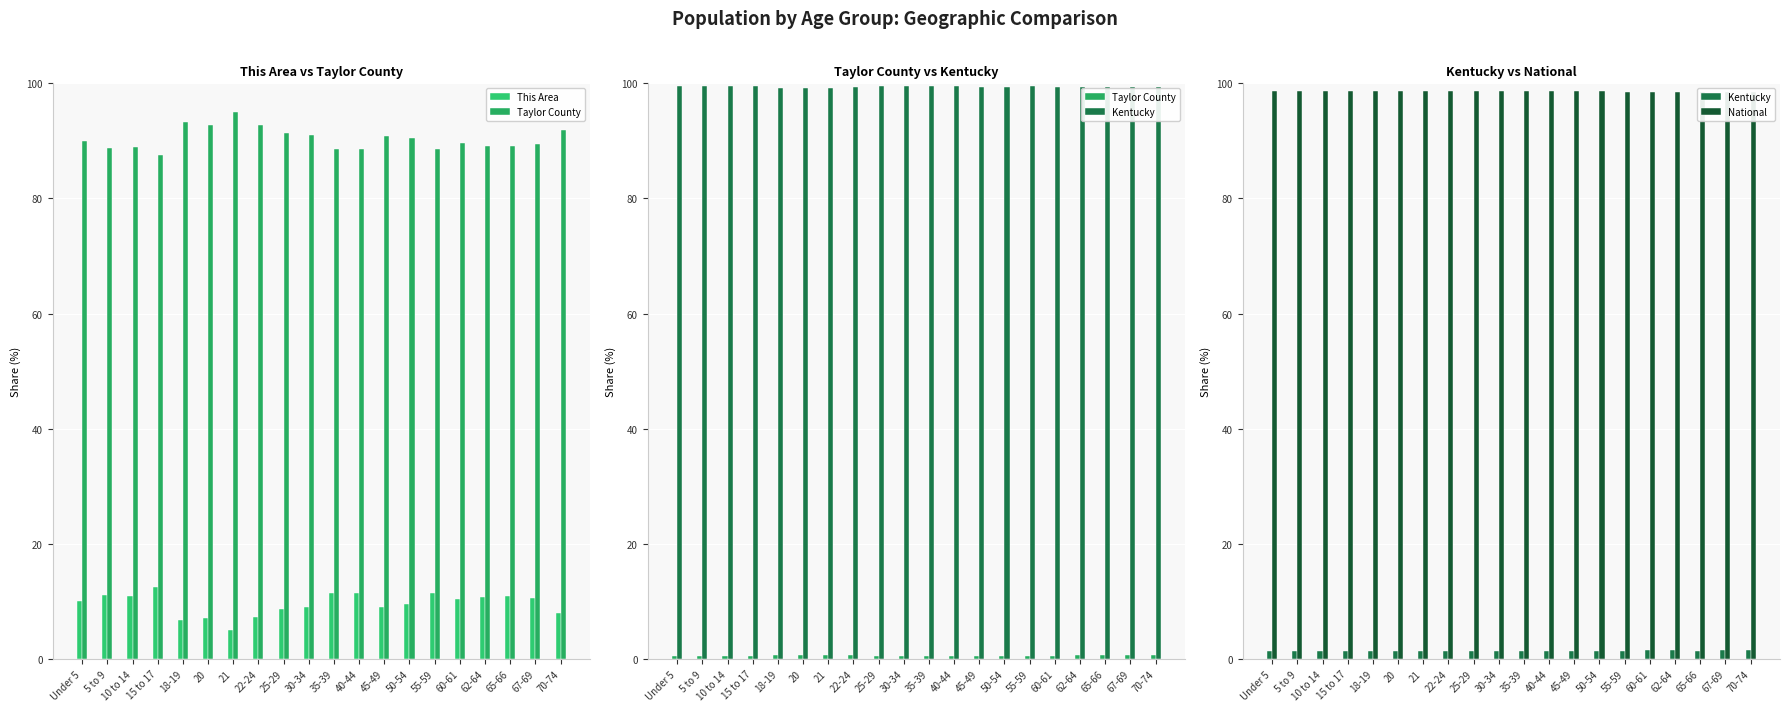

What is the total value across all series at 10 to 14?

111.6